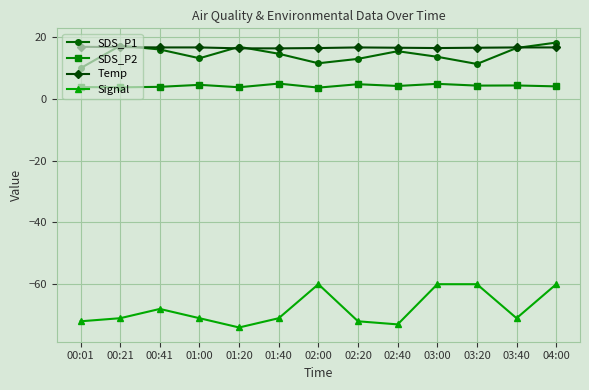

True or false: Signal has more than 1 interior local peaks.

True